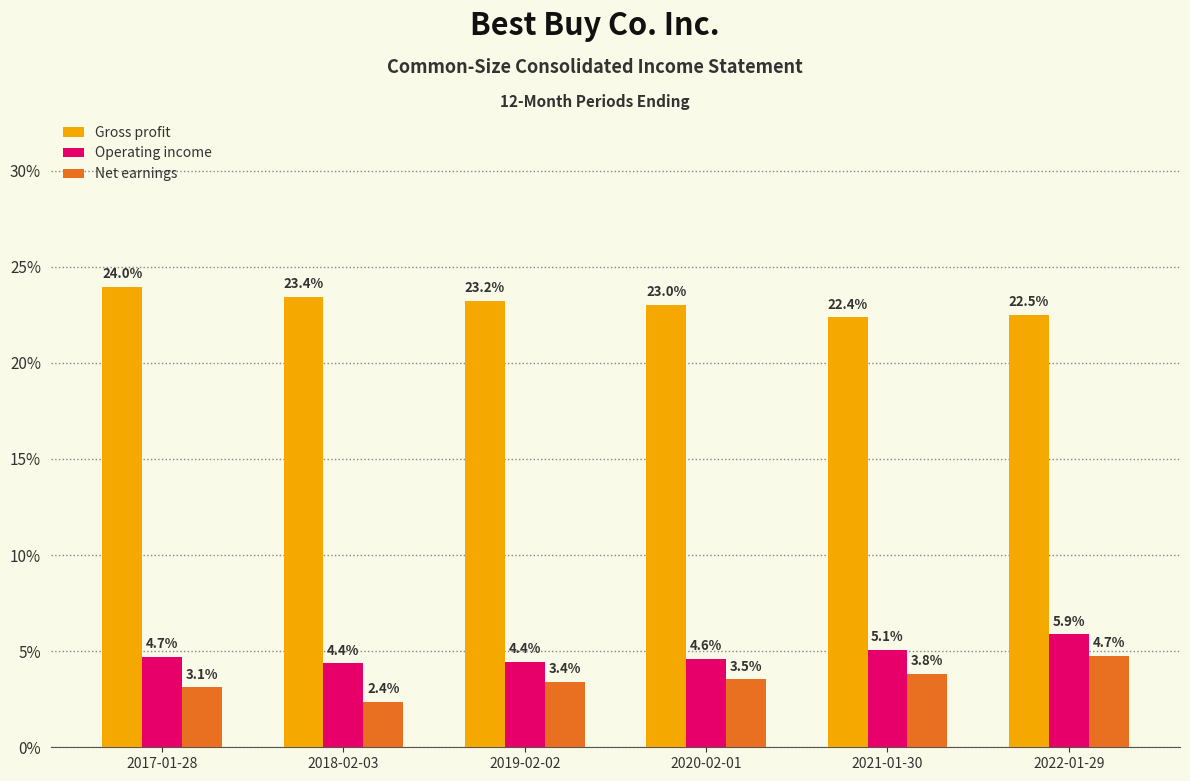

At 2021-01-30, list the series in order from largest to smallest.

Gross profit, Operating income, Net earnings